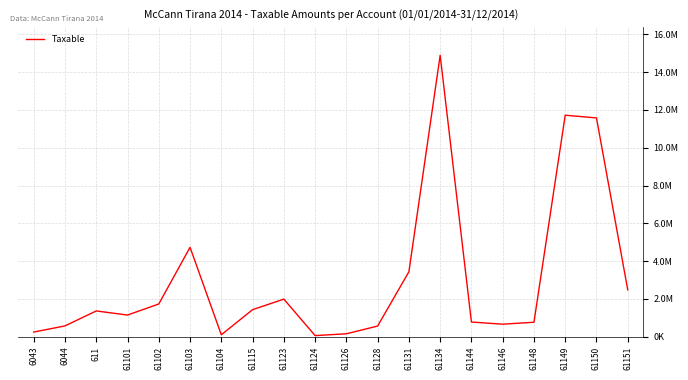

Does the chart have visible grid lines?

Yes